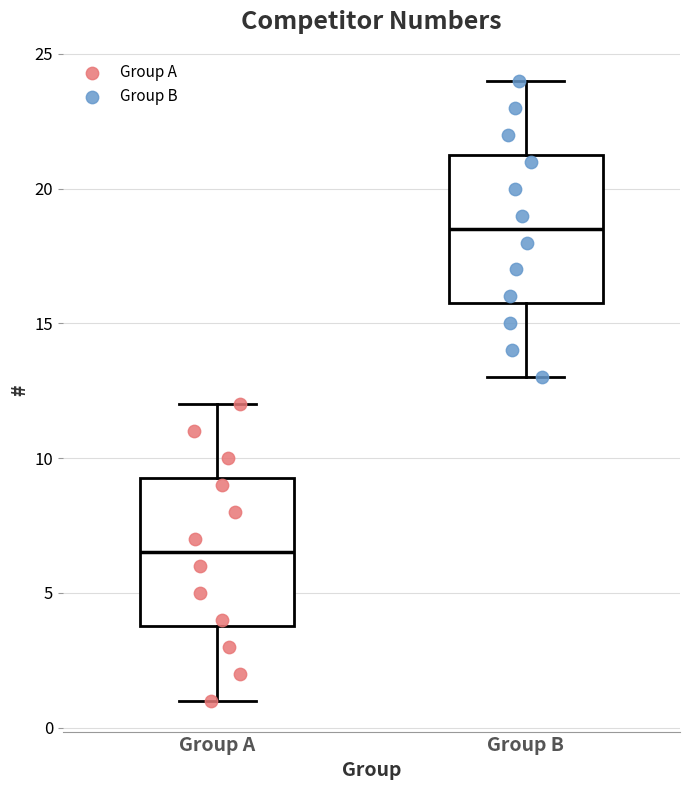

Reading left to right, transcribe this box plot: for each box, give where its median line is, the range the box spans, and where its two whiskers end, as read against the y-axis. The values are not printed on the chart, so give them approximately, as read against the axis.

Group A: median 6.5, box 4.0 to 9.5, whiskers 1.0 to 12.0
Group B: median 18.5, box 16.0 to 21.5, whiskers 13.0 to 24.0